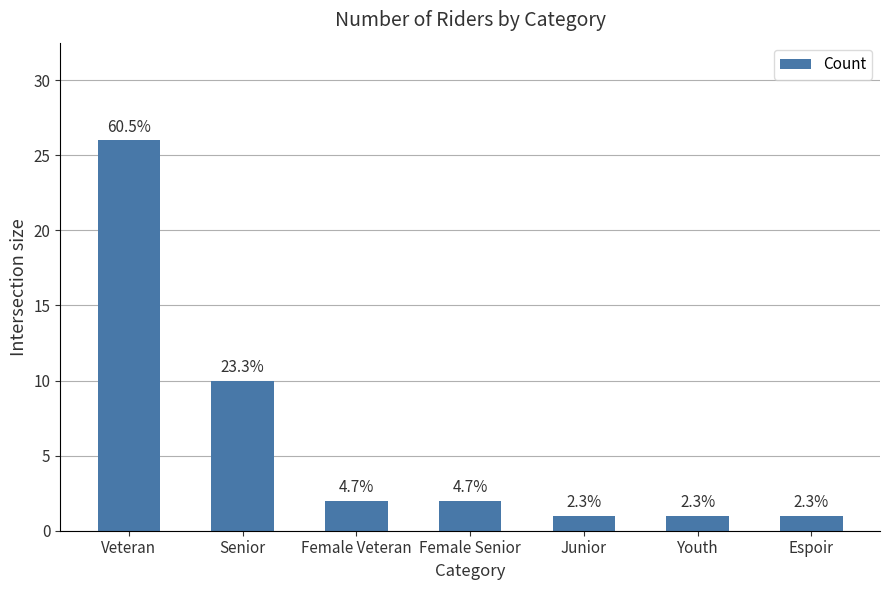

Reading right to left, what are all the values shown in this chart?

Espoir=1	Youth=1	Junior=1	Female Senior=2	Female Veteran=2	Senior=10	Veteran=26